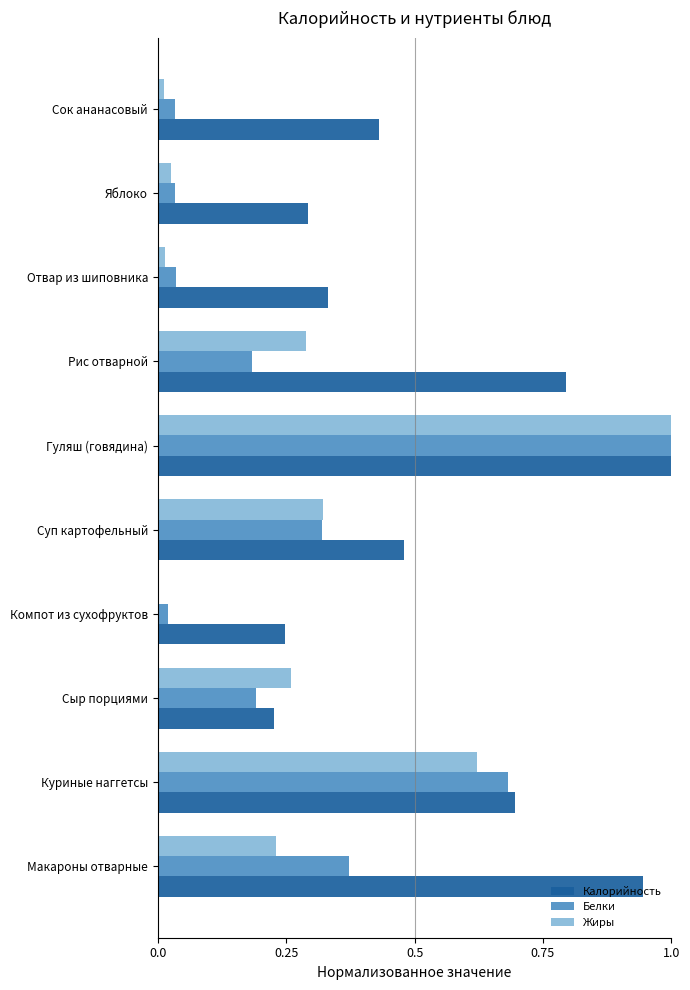

Between Макароны отварные and Компот из сухофруктов, which series saw the biggest shift?

Калорийность